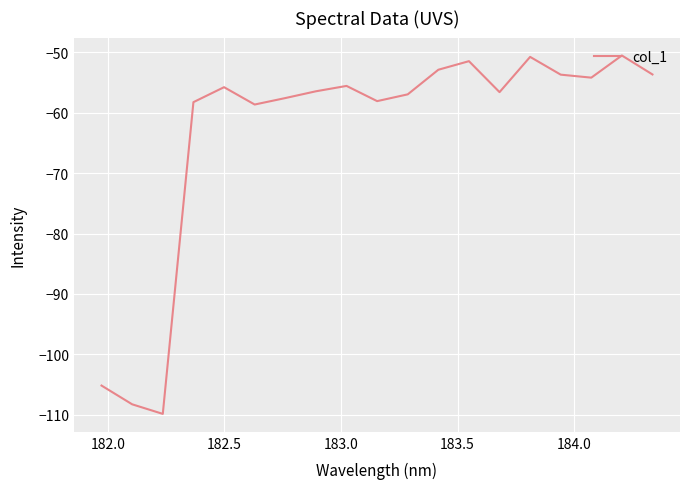

What is the greatest value displayed?

-50.5